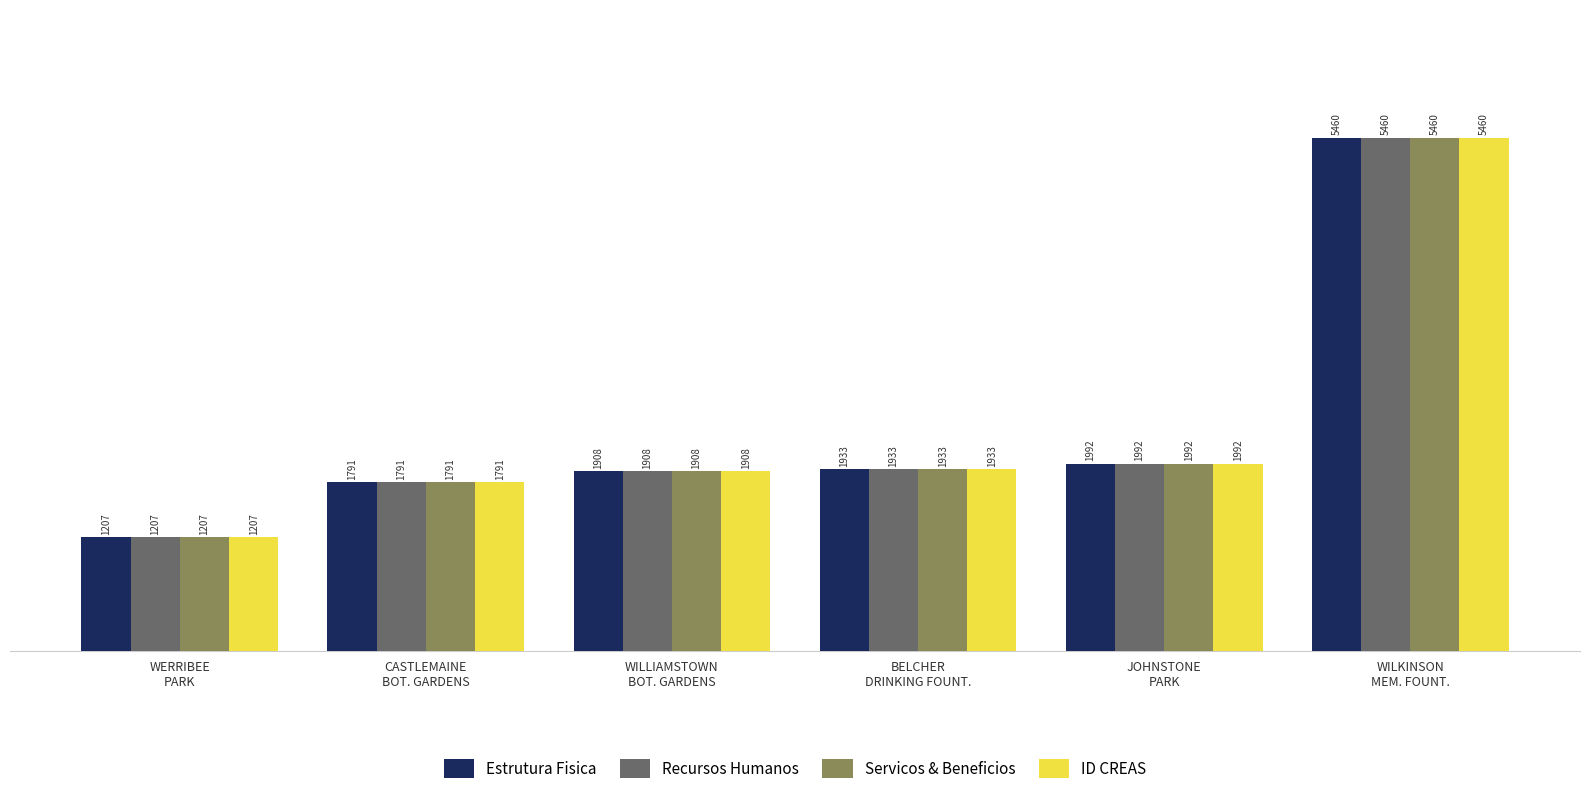

What is the average value of the Servicos & Beneficios series?

2382